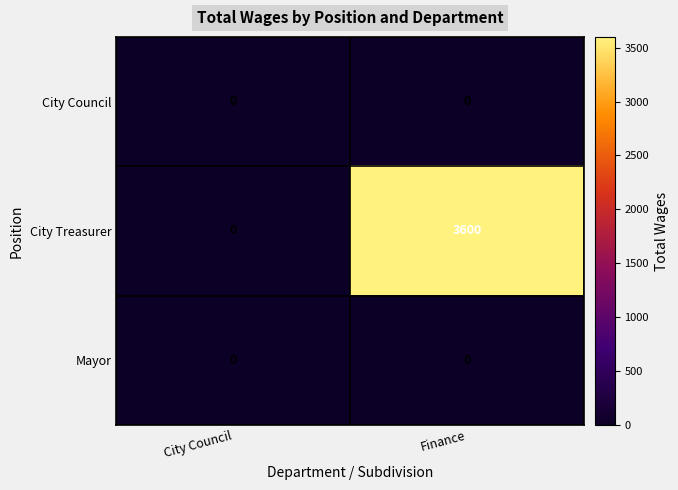

What is the difference between the City Treasurer values at Finance and City Council?

3600